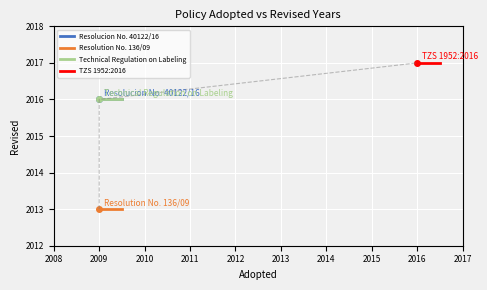

What is the average value of the Technical Regulation on Labeling series?

2016